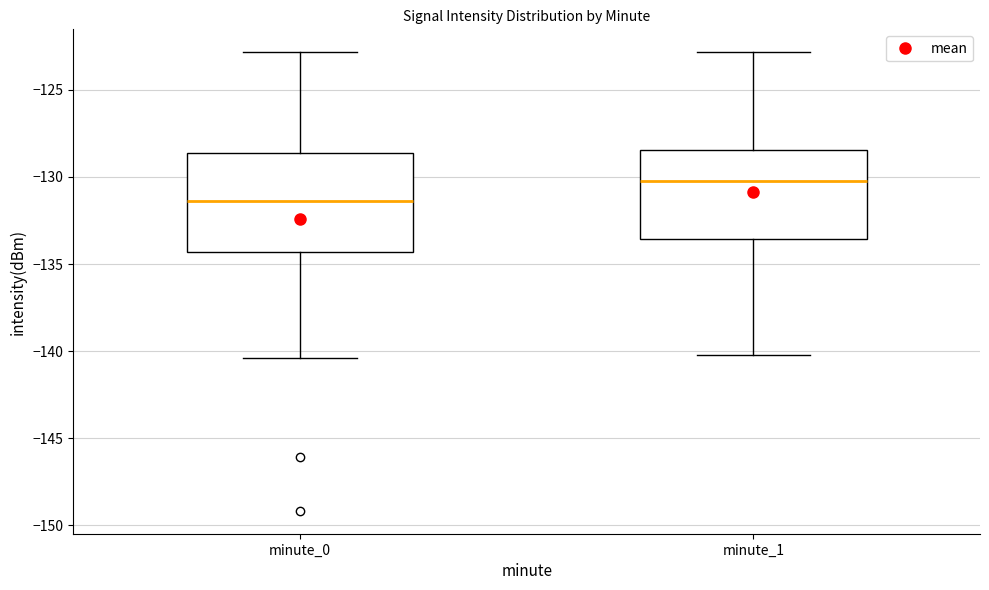

Reading left to right, transcribe this box plot: for each box, give where its median line is, the range the box spans, and where its two whiskers end, as read against the y-axis. The values are not printed on the chart, so give them approximately, as read against the axis.

minute_0: median -131.5, box -134.5 to -128.5, whiskers -140.5 to -123.0
minute_1: median -130.5, box -133.5 to -128.5, whiskers -140.0 to -123.0